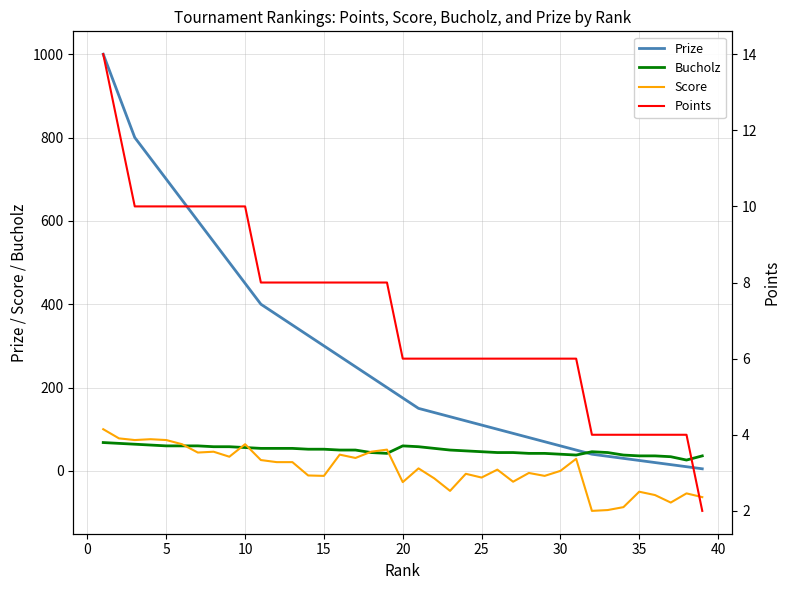

What are all the series names shown in the legend?

Prize, Bucholz, Score, Points